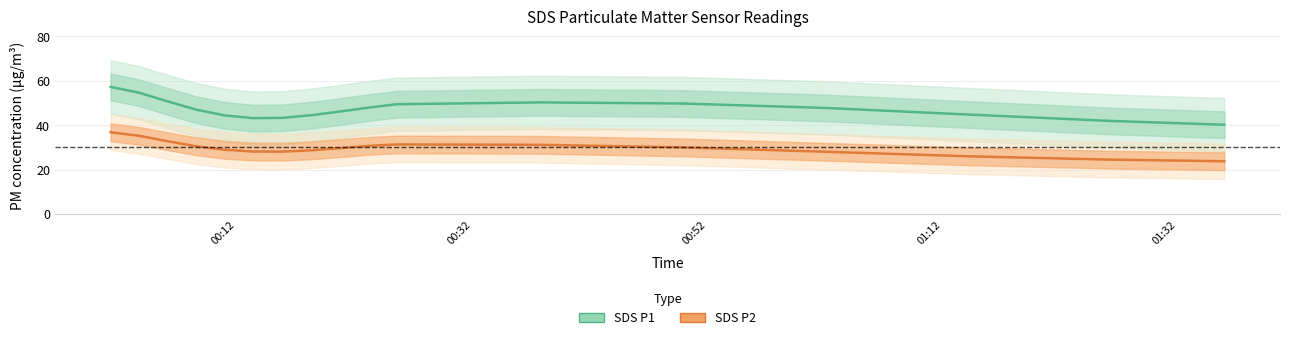

Does the chart display data point markers on the line(s)?

No